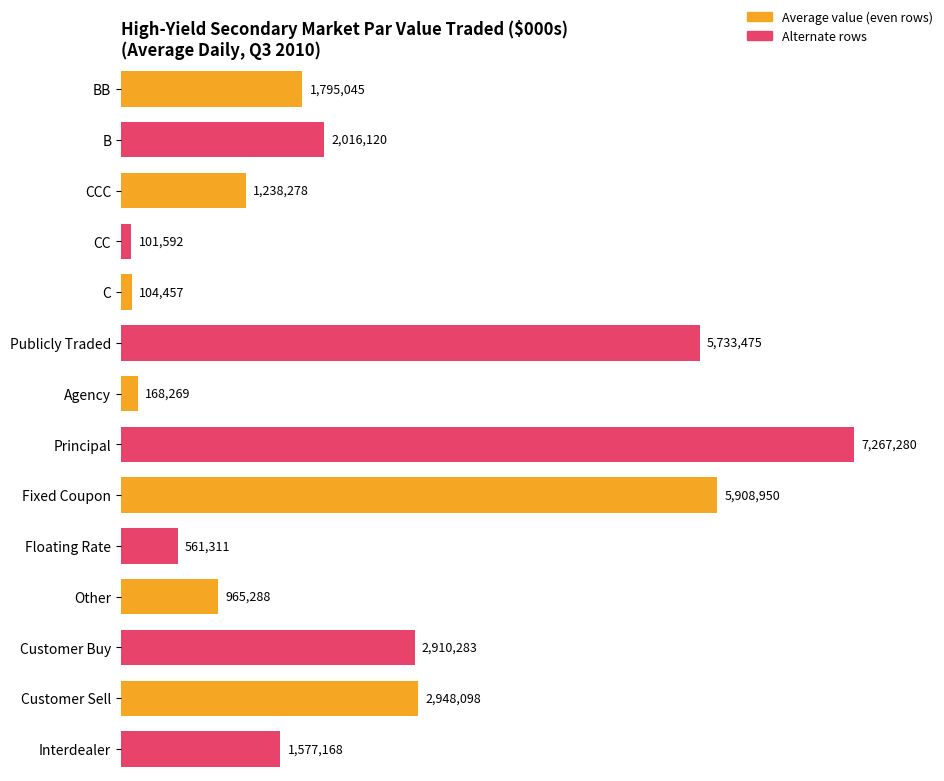

What is the average value?

2378258.2